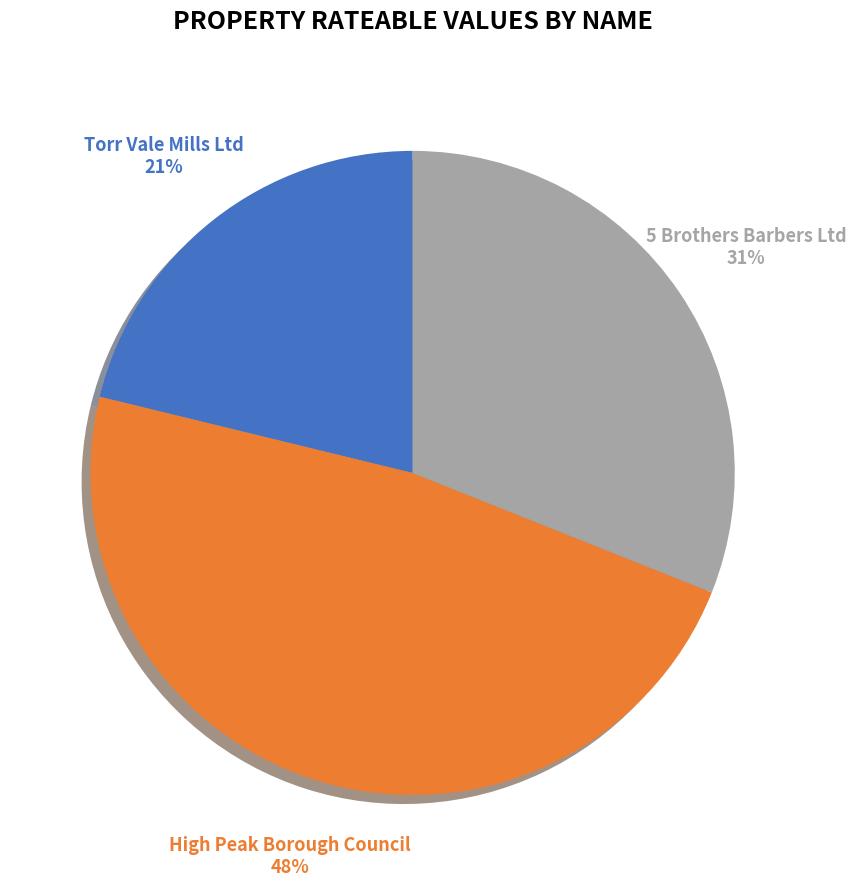

Is there a majority slice in this chart?

No